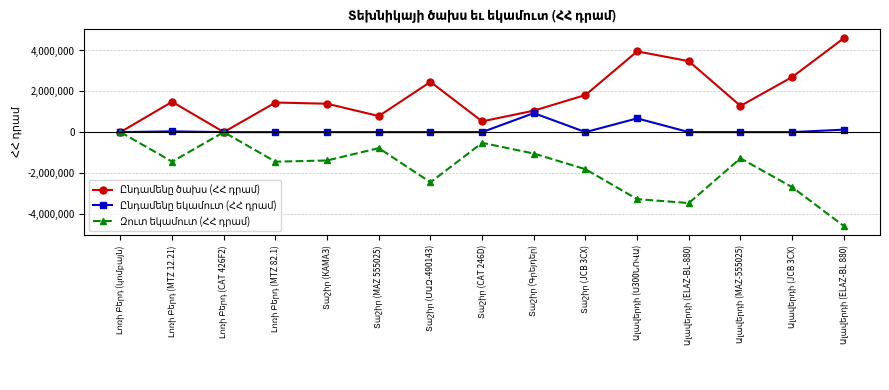

What is the smallest value displayed?

-4601700